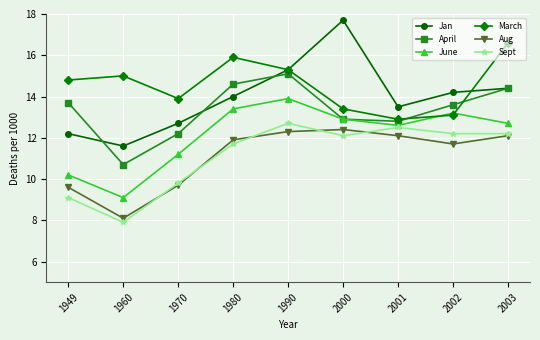

What is the value of the June point at the 3rd from the left?

11.2